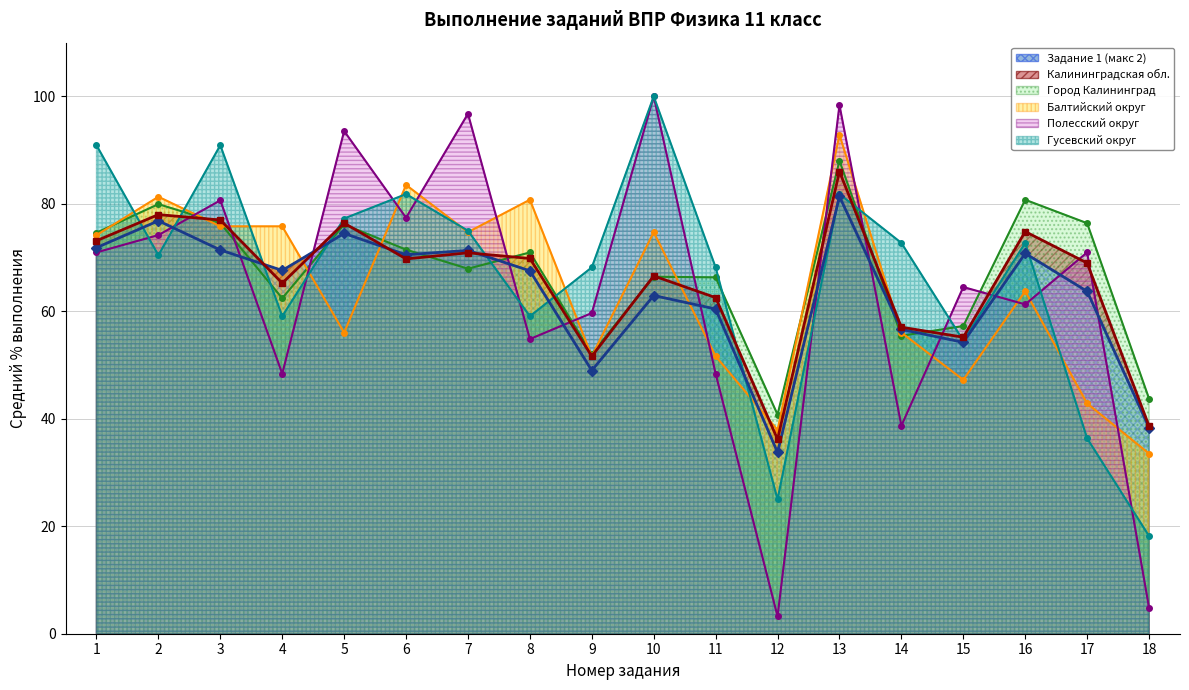

At which category does Балтийский округ reach its first local valley?

5